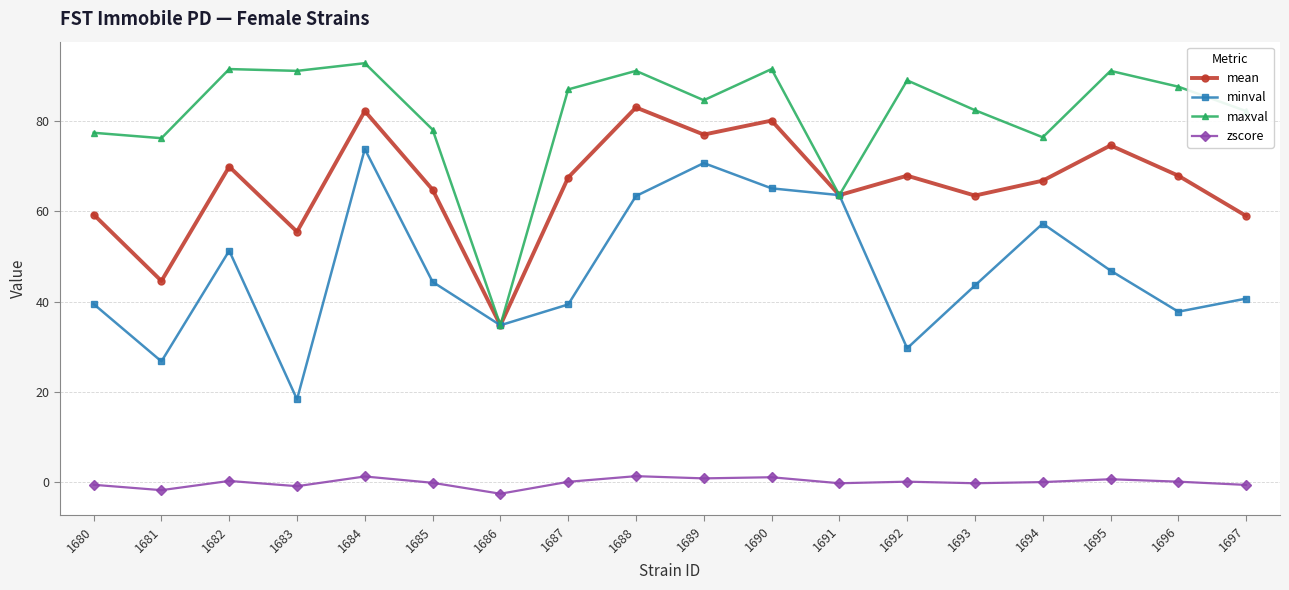

Rank the series by their maximum value, from highest to lowest.

maxval, mean, minval, zscore